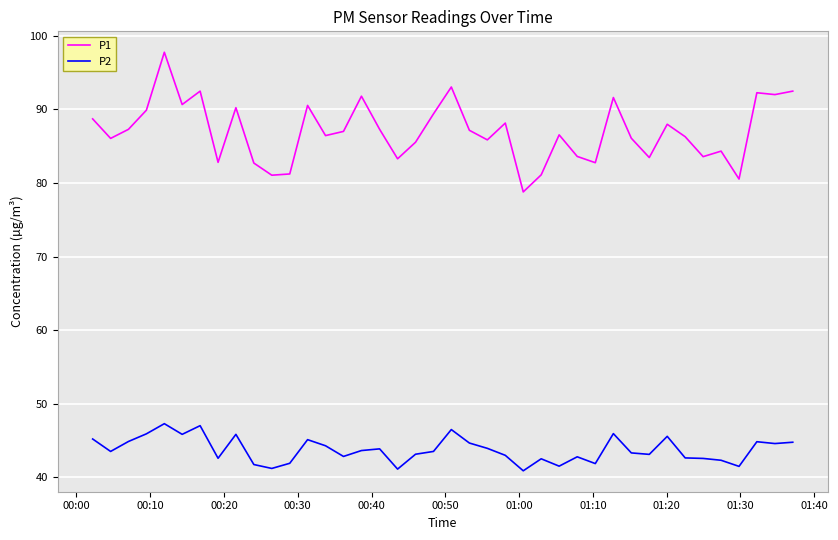

Which series has the largest total across all categories?

P1